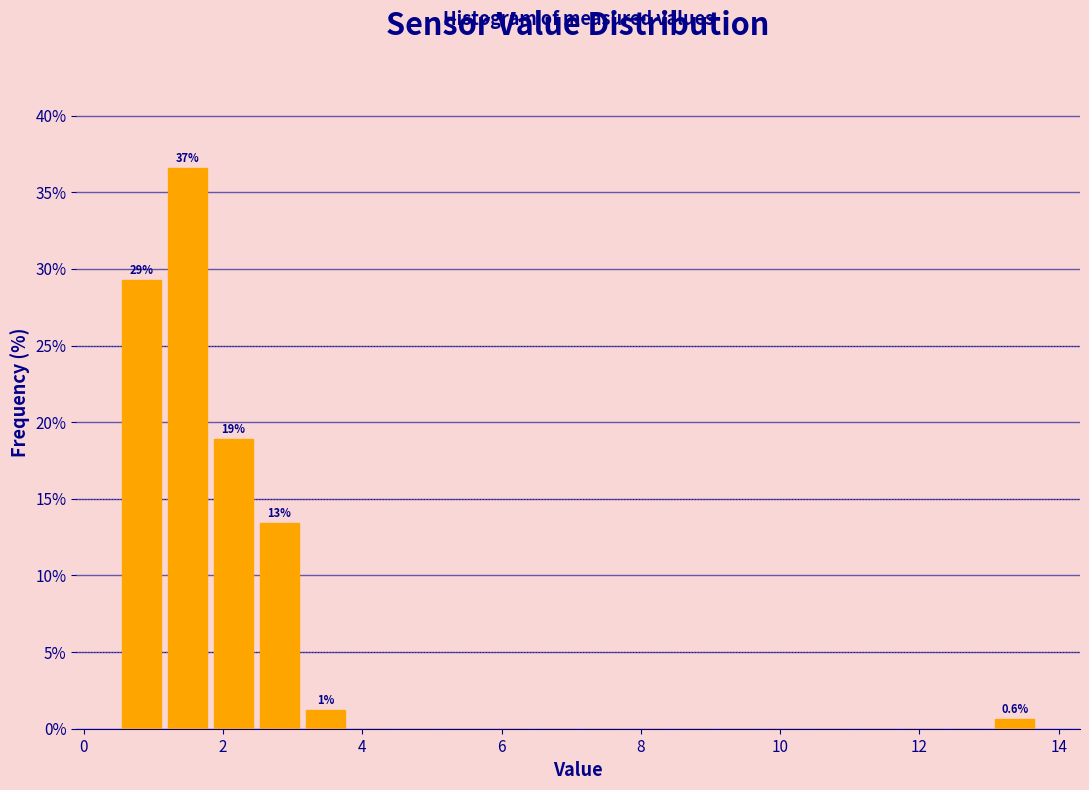

Read against the x-axis, roughly where is the centre of the tallest bar?

1.4